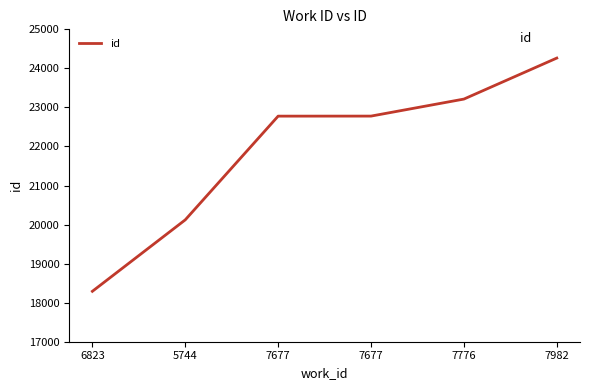

The value at 7776 is 23214. True or false?

True